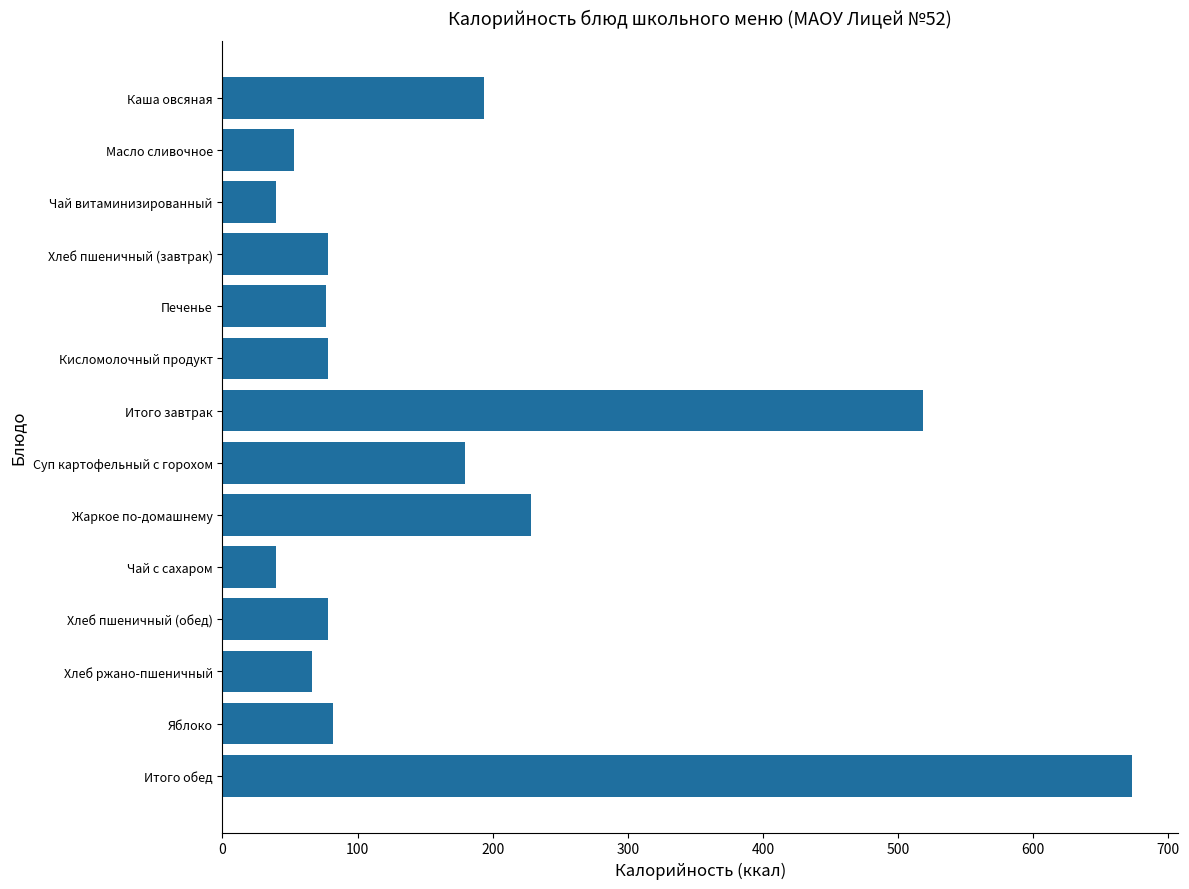

Is it true that the value at Кисломолочный продукт is 78.0?

True